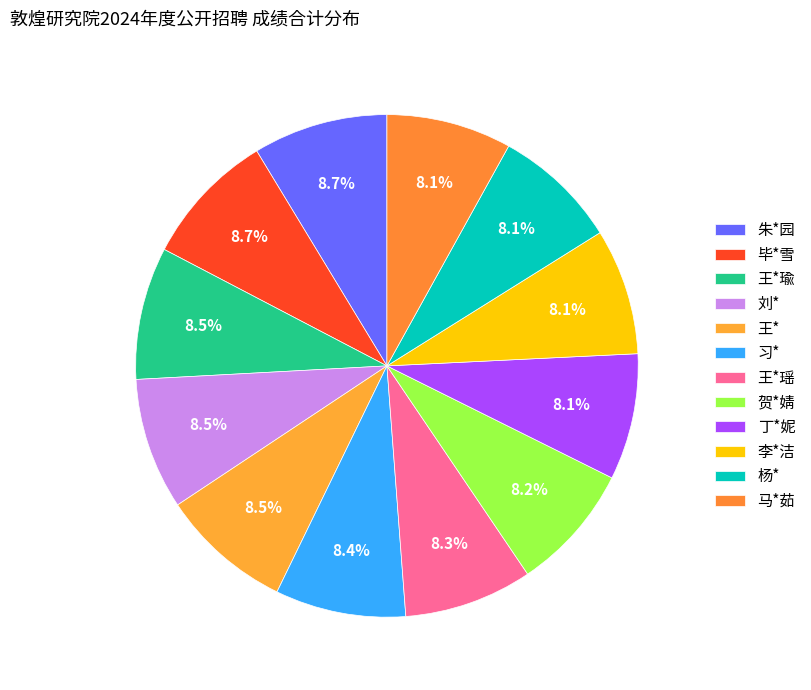

What is the change in value from 毕*雪 to 马*茹?

-6.0